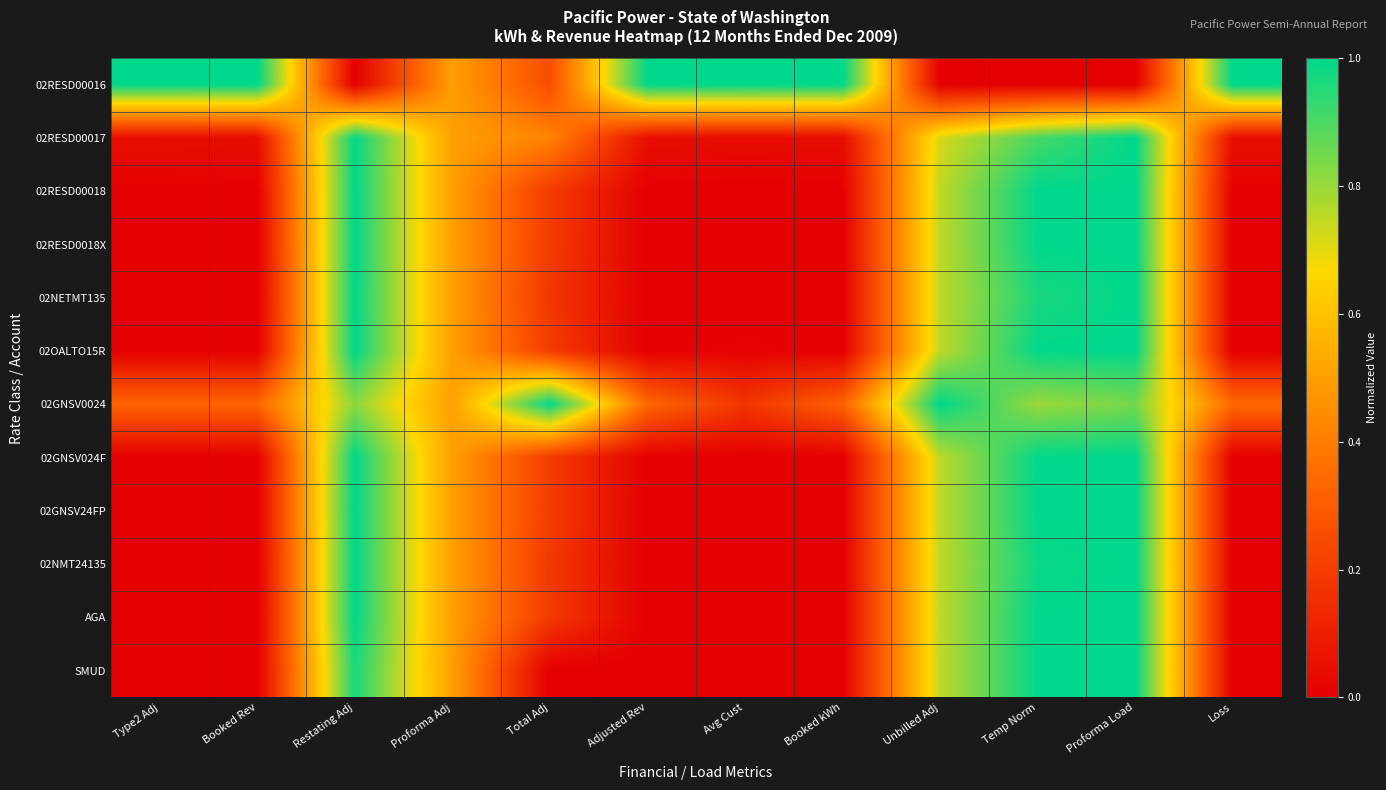

Which series changed the most between Type2 Adj and Total Adj?

02RESD00016